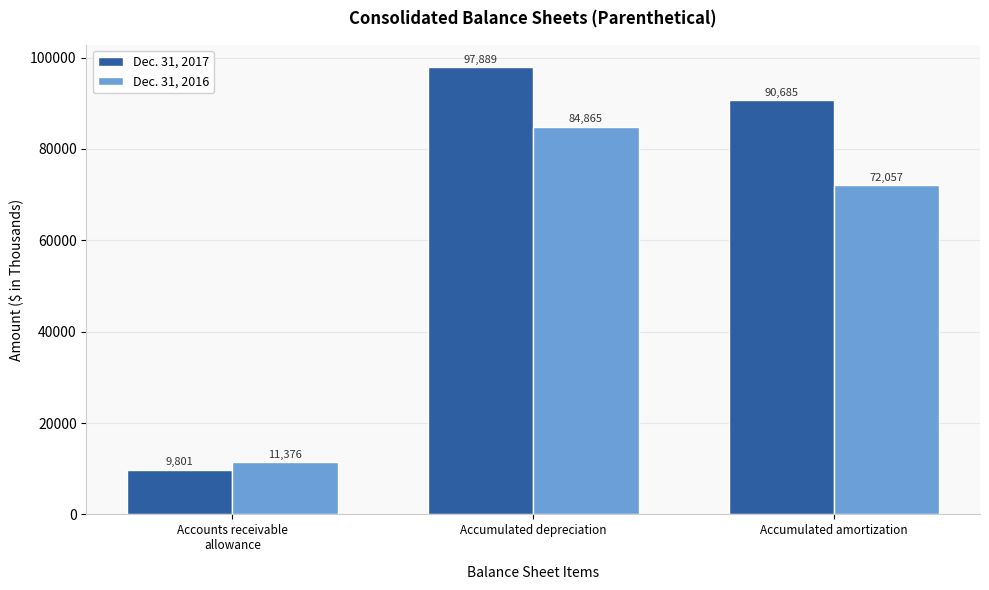

What is the label of the 1st bar from the right?

Accumulated amortization